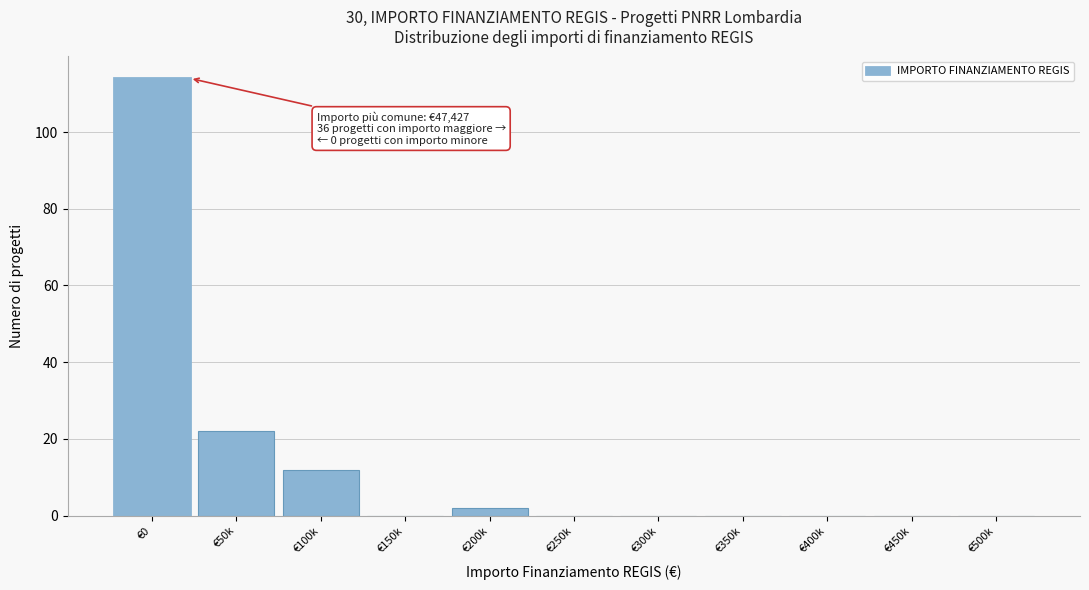

Reading left to right, extract all data points from this chart.

€0=114	€50k=22	€100k=12	€150k=0	€200k=2	€250k=0	€300k=0	€350k=0	€400k=0	€450k=0	€500k=0